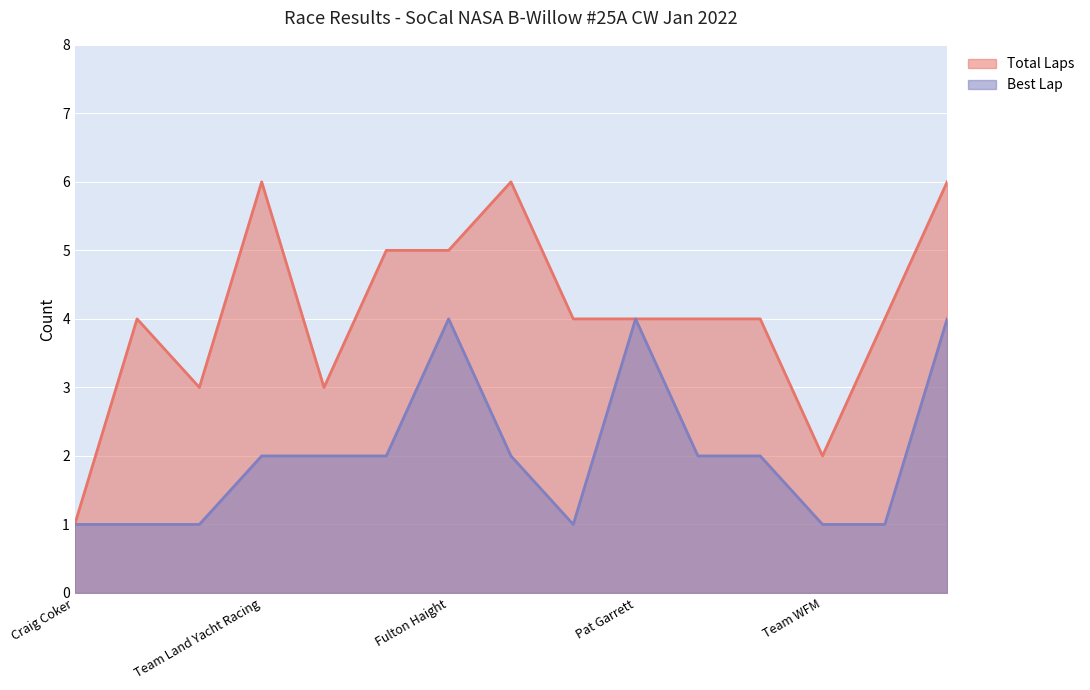

True or false: Total Laps and Best Lap intersect in this chart.

False